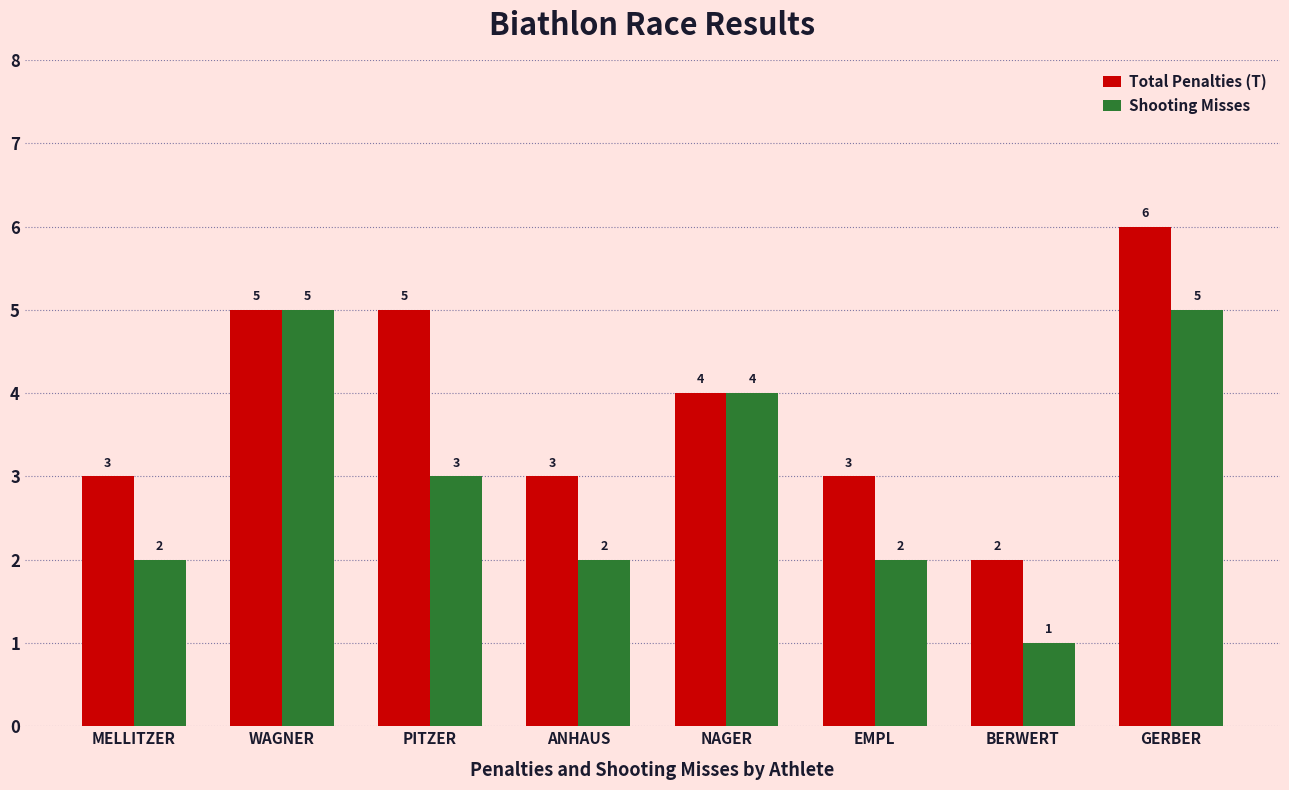

What is the difference between the maximum and minimum values in the Shooting Misses series?

4